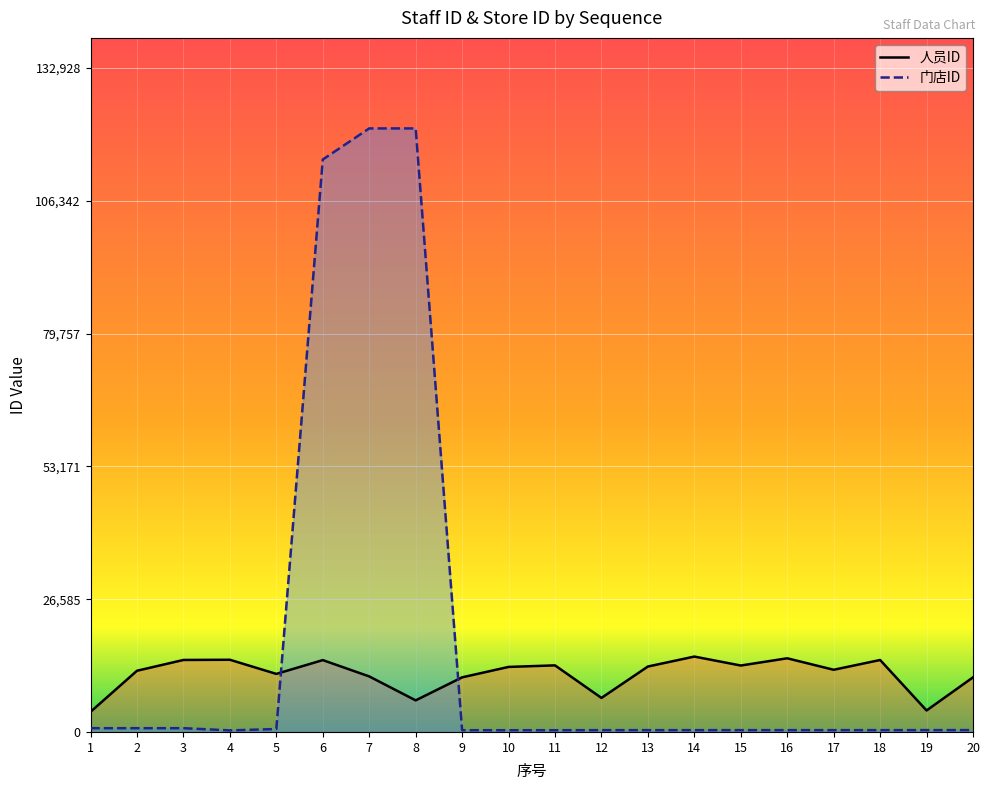

What is the average value of the 门店ID series?

18186